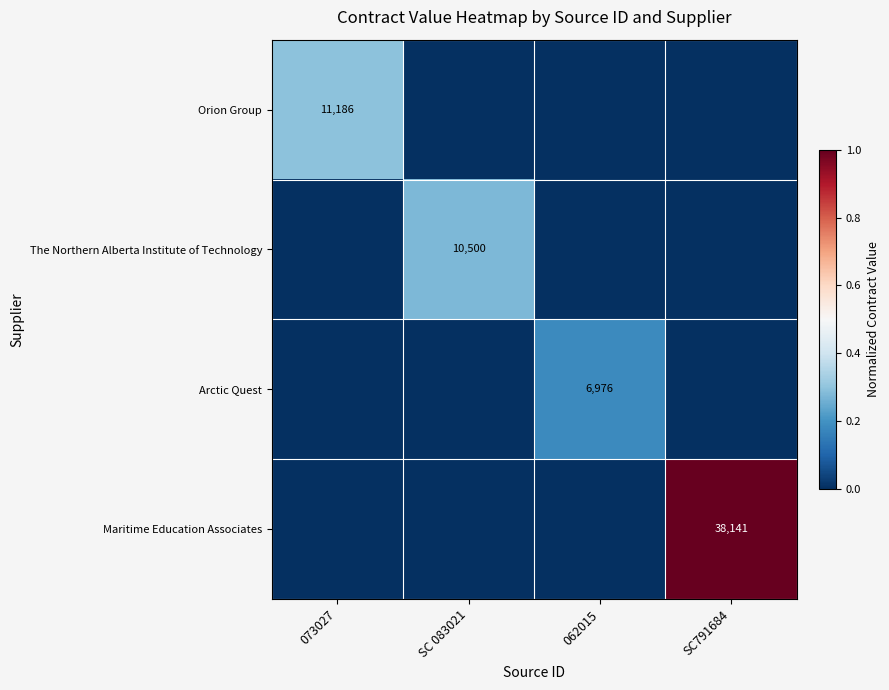

The value of Orion Group at 073027 is 19945. True or false?

False